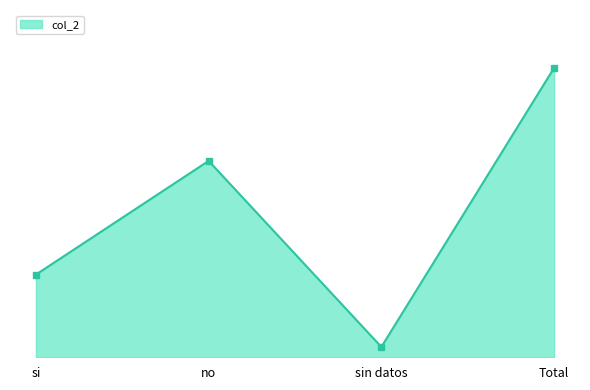

Reading left to right, transcribe all the data shown in this chart.

si=32	no=76	sin datos=4	Total=112